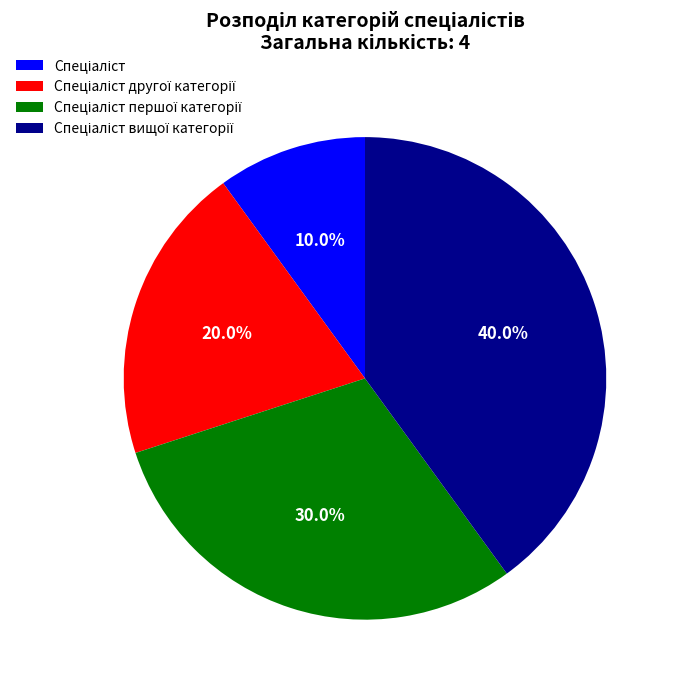

Does any single category account for the majority?

No